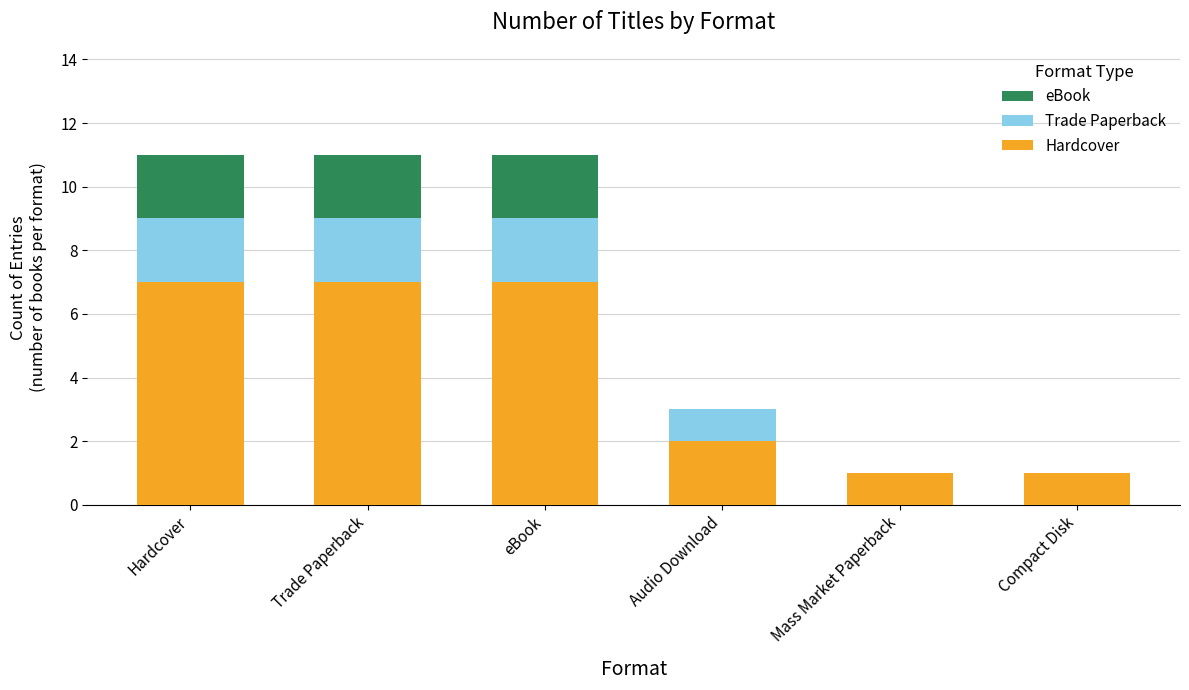

What is the highest value of the Hardcover series?

7